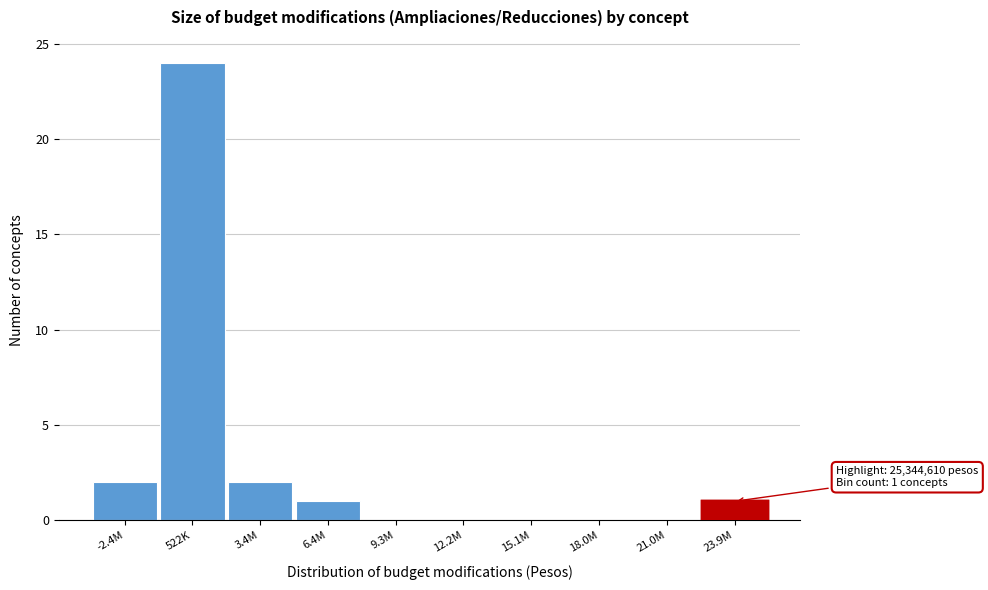

Reading left to right, list all the values displayed in this chart.

-2.4M=2	522K=24	3.4M=2	6.4M=1	9.3M=0	12.2M=0	15.1M=0	18.0M=0	21.0M=0	23.9M=1